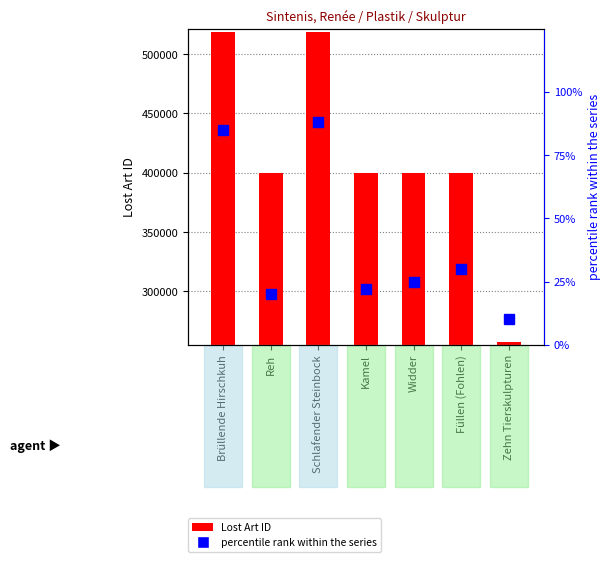

The Lost Art ID series shows 350409 at Zehn Tierskulpturen. True or false?

False